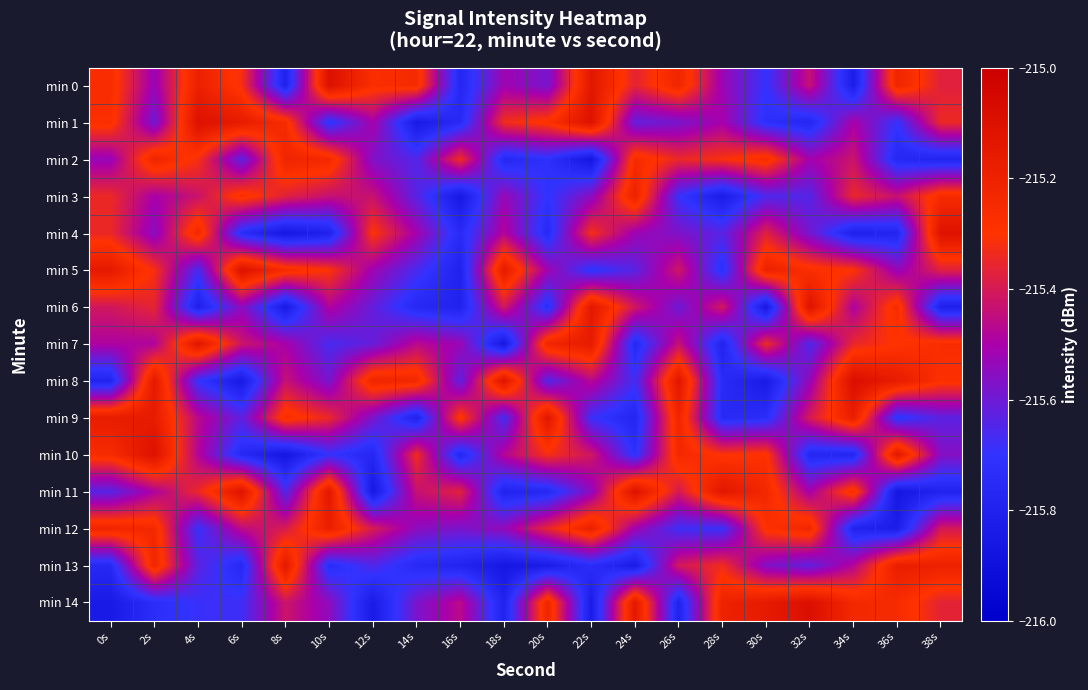

Which has a higher value, 6s or 4s?

4s